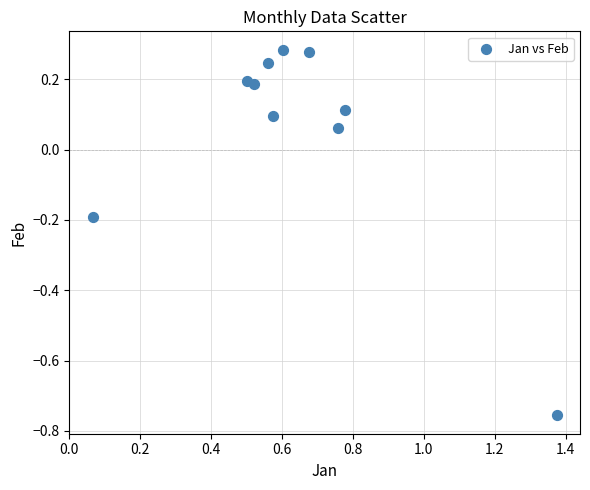

What is the average X value?

0.6